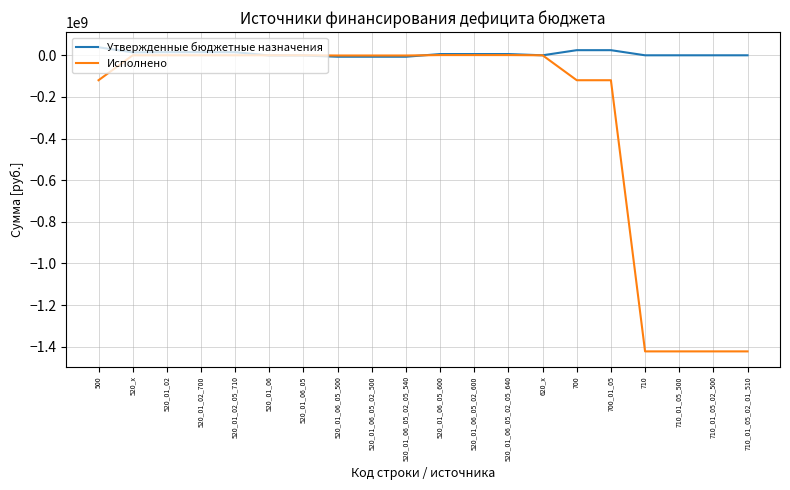

What is the average value of the Утвержденные бюджетные назначения series?

7089676.7